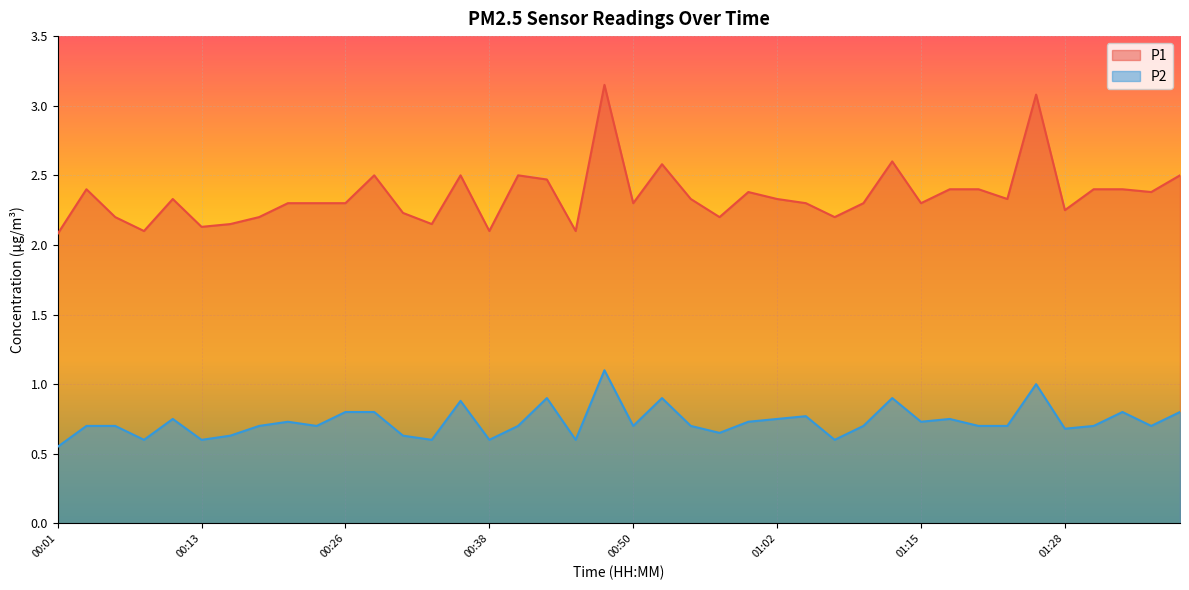

Rank the categories by P1 value from lowest to highest.

00:01, 00:08, 00:38, 00:45, 00:13, 00:16, 00:33, 00:06, 00:18, 00:58, 01:07, 00:30, 01:28, 00:21, 00:23, 00:26, 00:50, 01:05, 01:10, 01:15, 00:11, 00:55, 01:02, 01:23, 01:00, 01:35, 00:03, 01:18, 01:20, 01:30, 01:33, 00:43, 00:28, 00:35, 00:40, 01:38, 00:53, 01:12, 01:25, 00:48